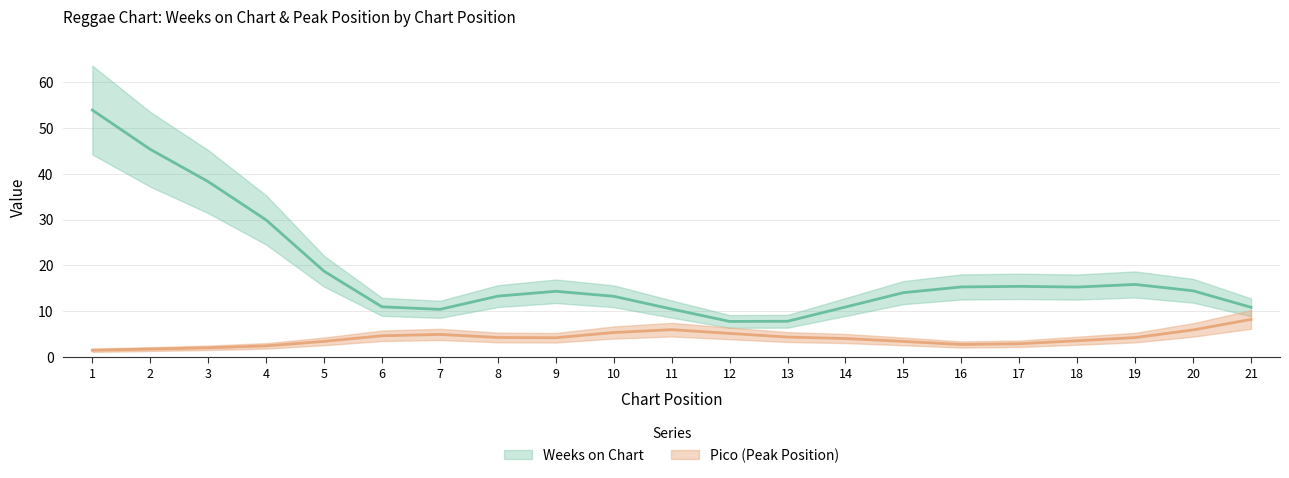

Is this an area chart (filled region under the line)?

No